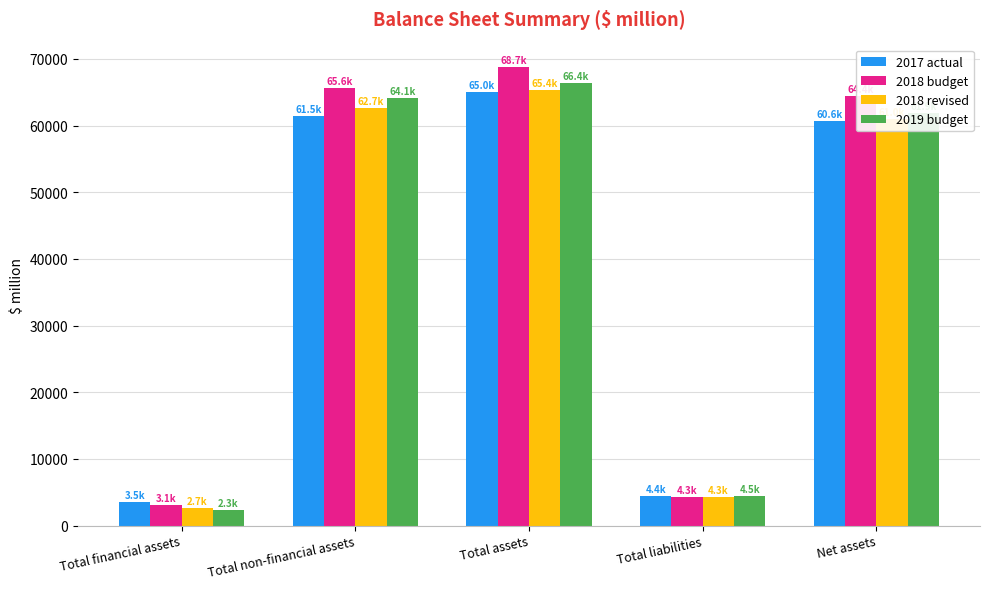

How many data points does each series have?

5